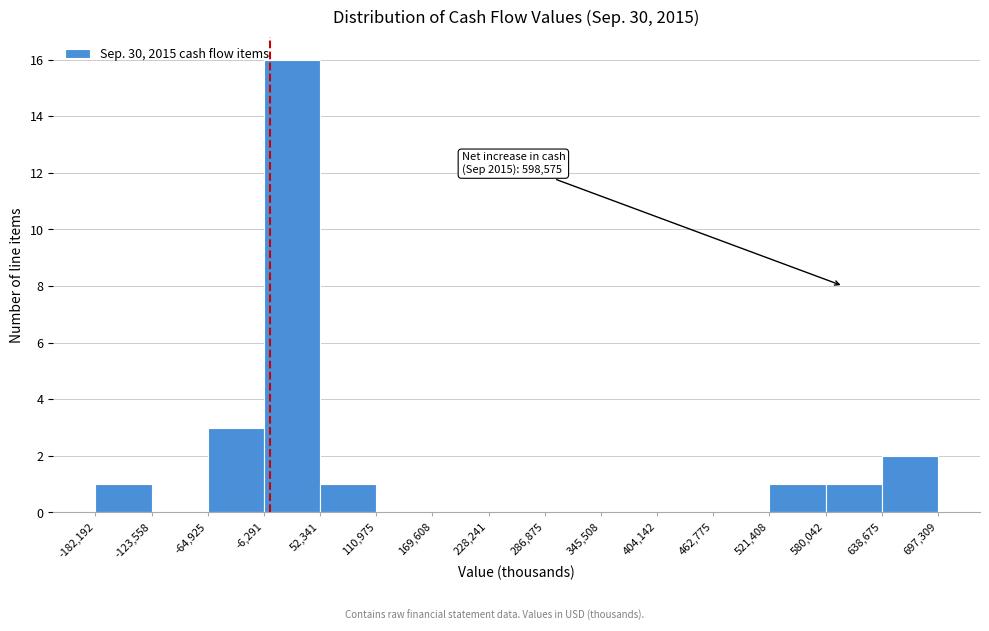

Over which range of the x-axis is the bar tallest?

-6,291 to 52,341